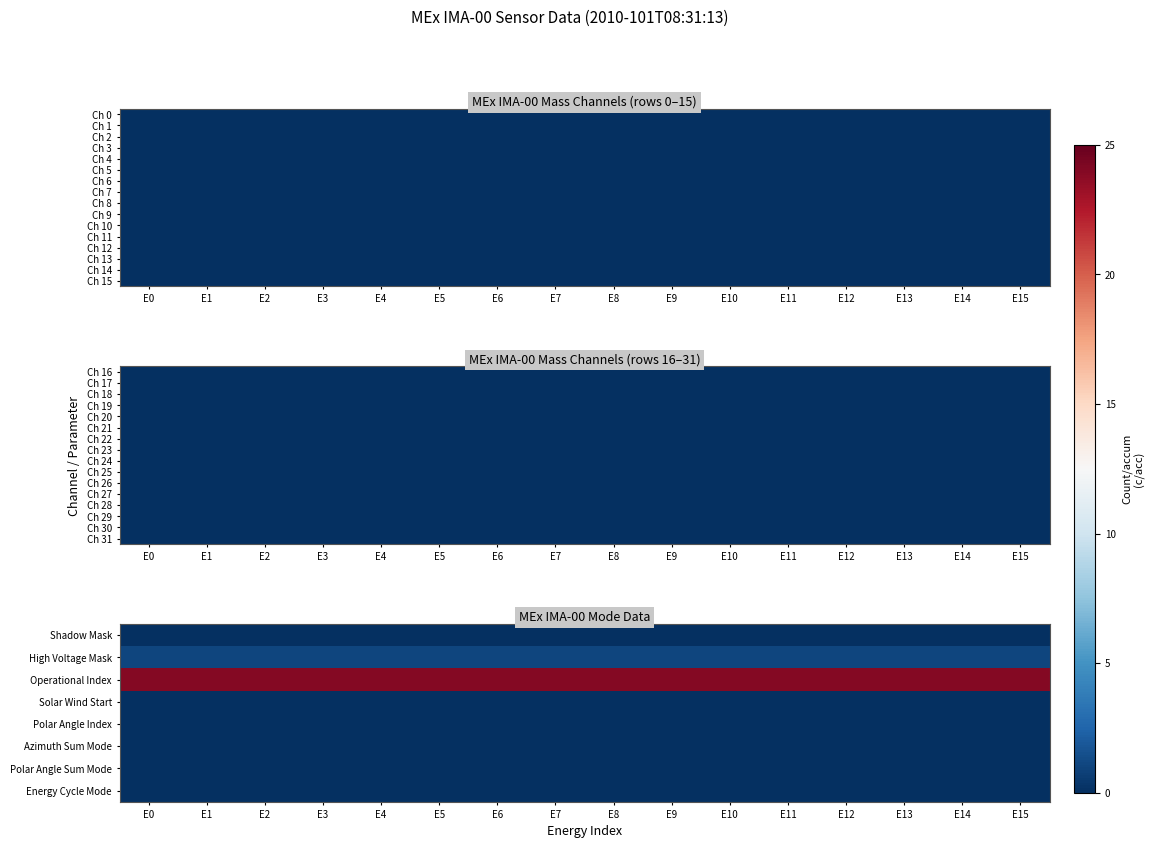

Which category has the highest value in the Operational Index series?

E0